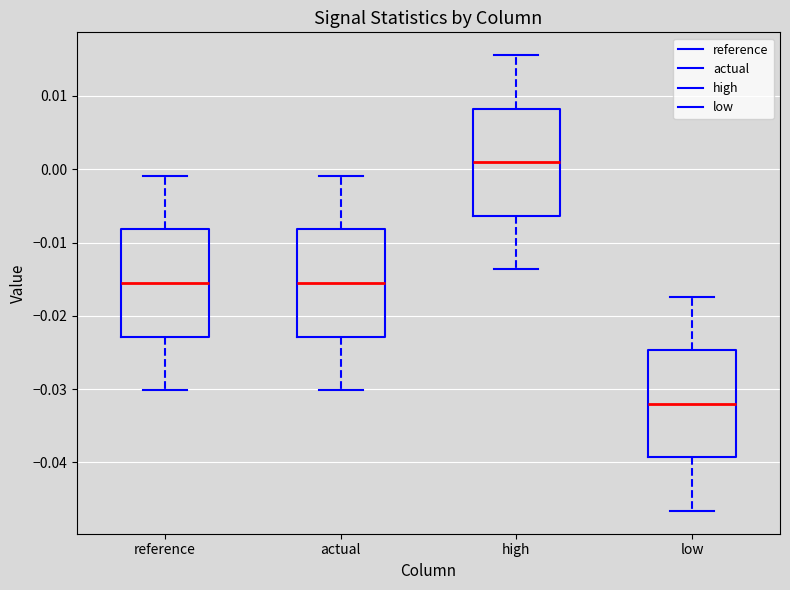

Reading left to right, transcribe this box plot: for each box, give where its median line is, the range the box spans, and where its two whiskers end, as read against the y-axis. The values are not printed on the chart, so give them approximately, as read against the axis.

reference: median -0.016, box -0.023 to -0.008, whiskers -0.030 to -0.001
actual: median -0.016, box -0.023 to -0.008, whiskers -0.030 to -0.001
high: median 0.001, box -0.006 to 0.008, whiskers -0.014 to 0.016
low: median -0.032, box -0.039 to -0.025, whiskers -0.047 to -0.017